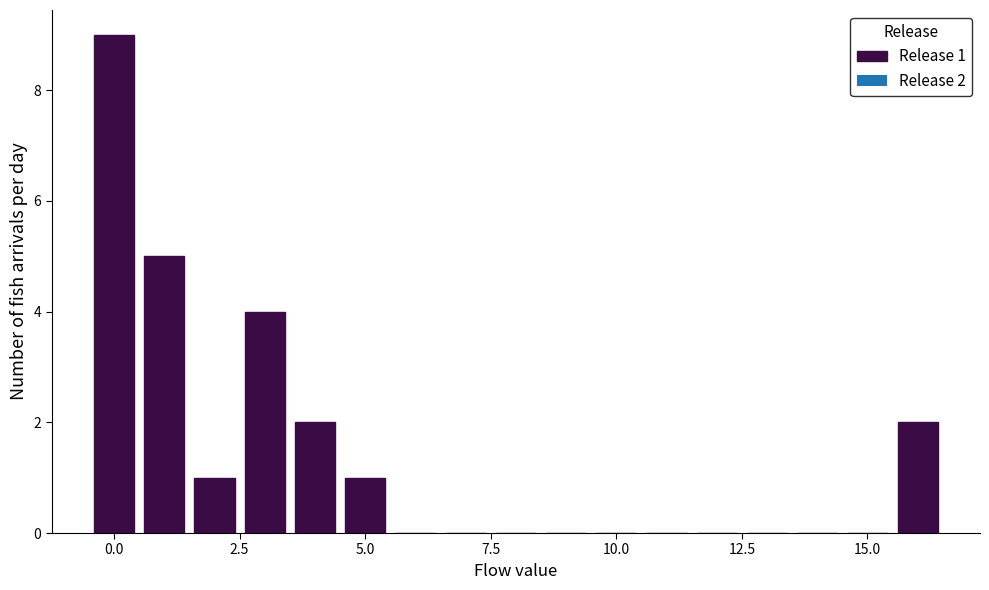

Read against the x-axis, roughly where is the centre of the tallest bar?

0.0